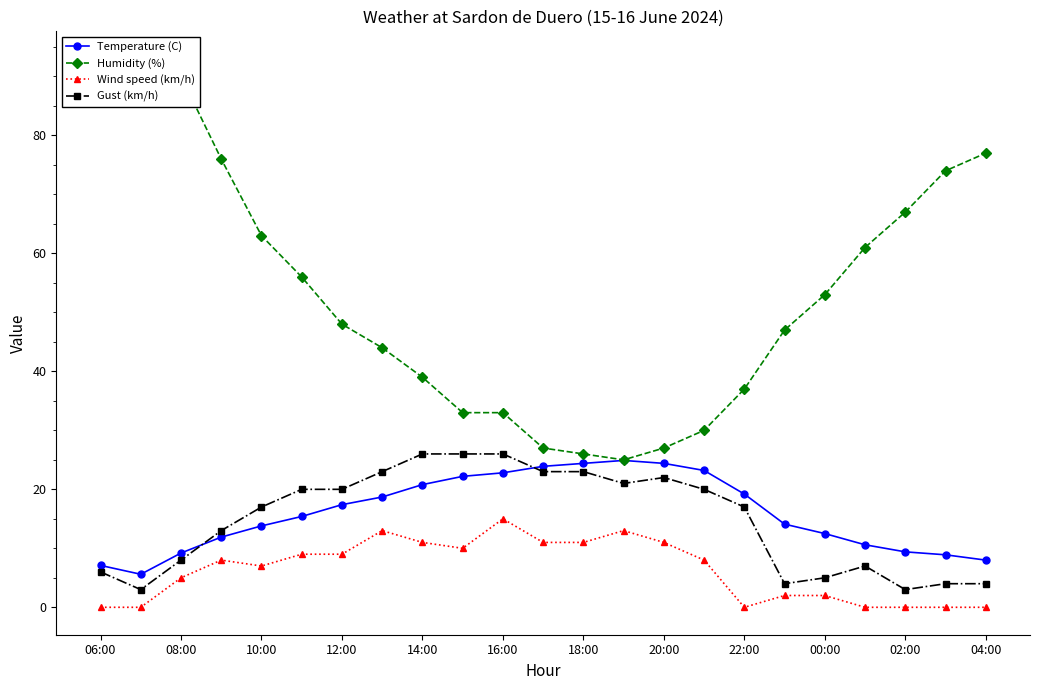

The Wind speed (km/h) series shows 17.9 at 14:00. True or false?

False